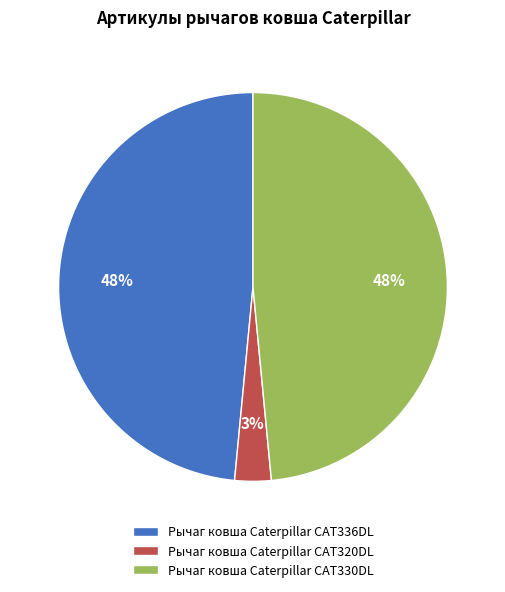

To the nearest percent, what portion does Рычаг ковша Caterpillar CAT330DL represent?

48%